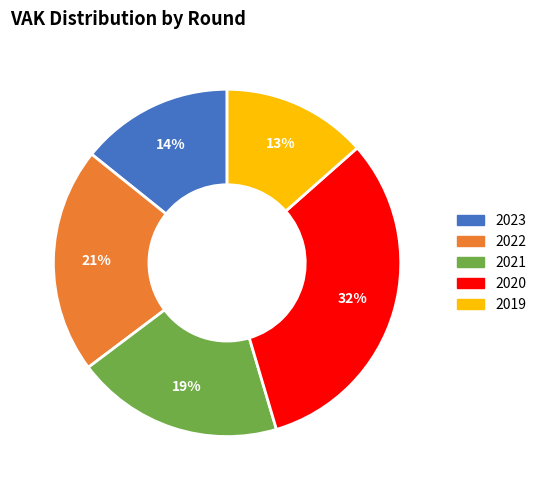

Which has a higher value, 2022 or 2021?

2022